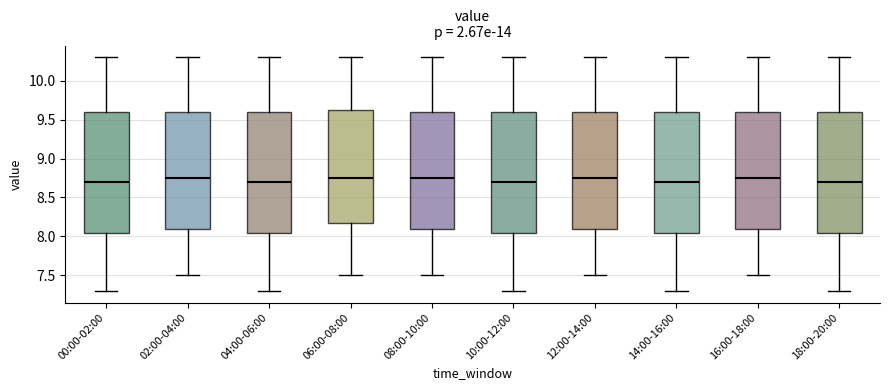

Reading left to right, transcribe this box plot: for each box, give where its median line is, the range the box spans, and where its two whiskers end, as read against the y-axis. The values are not printed on the chart, so give them approximately, as read against the axis.

00:00-02:00: median 8.70, box 8.05 to 9.60, whiskers 7.30 to 10.30
02:00-04:00: median 8.75, box 8.10 to 9.60, whiskers 7.50 to 10.30
04:00-06:00: median 8.70, box 8.05 to 9.60, whiskers 7.30 to 10.30
06:00-08:00: median 8.75, box 8.20 to 9.65, whiskers 7.50 to 10.30
08:00-10:00: median 8.75, box 8.10 to 9.60, whiskers 7.50 to 10.30
10:00-12:00: median 8.70, box 8.05 to 9.60, whiskers 7.30 to 10.30
12:00-14:00: median 8.75, box 8.10 to 9.60, whiskers 7.50 to 10.30
14:00-16:00: median 8.70, box 8.05 to 9.60, whiskers 7.30 to 10.30
16:00-18:00: median 8.75, box 8.10 to 9.60, whiskers 7.50 to 10.30
18:00-20:00: median 8.70, box 8.05 to 9.60, whiskers 7.30 to 10.30